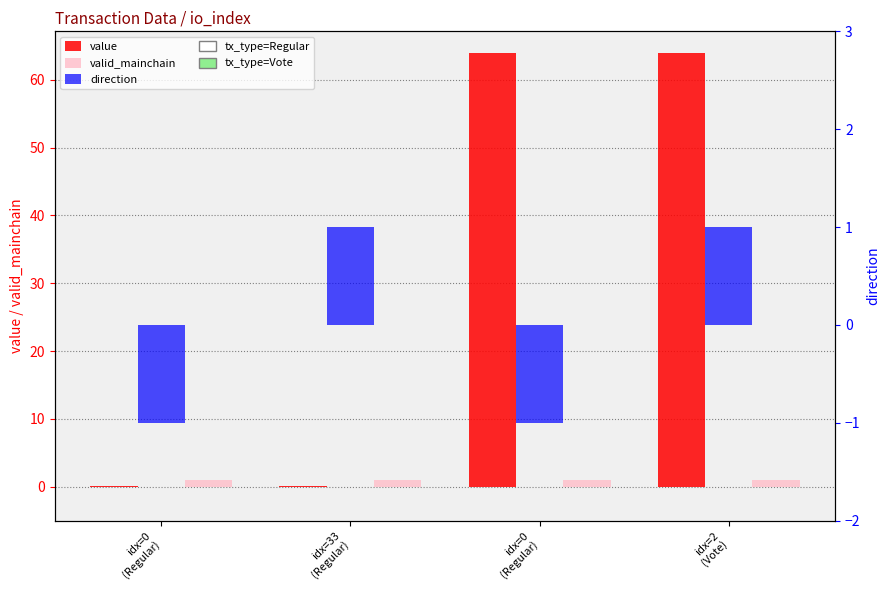

Rank the categories by value value from lowest to highest.

idx=0
(Regular), idx=33
(Regular), idx=0
(Regular), idx=2
(Vote)